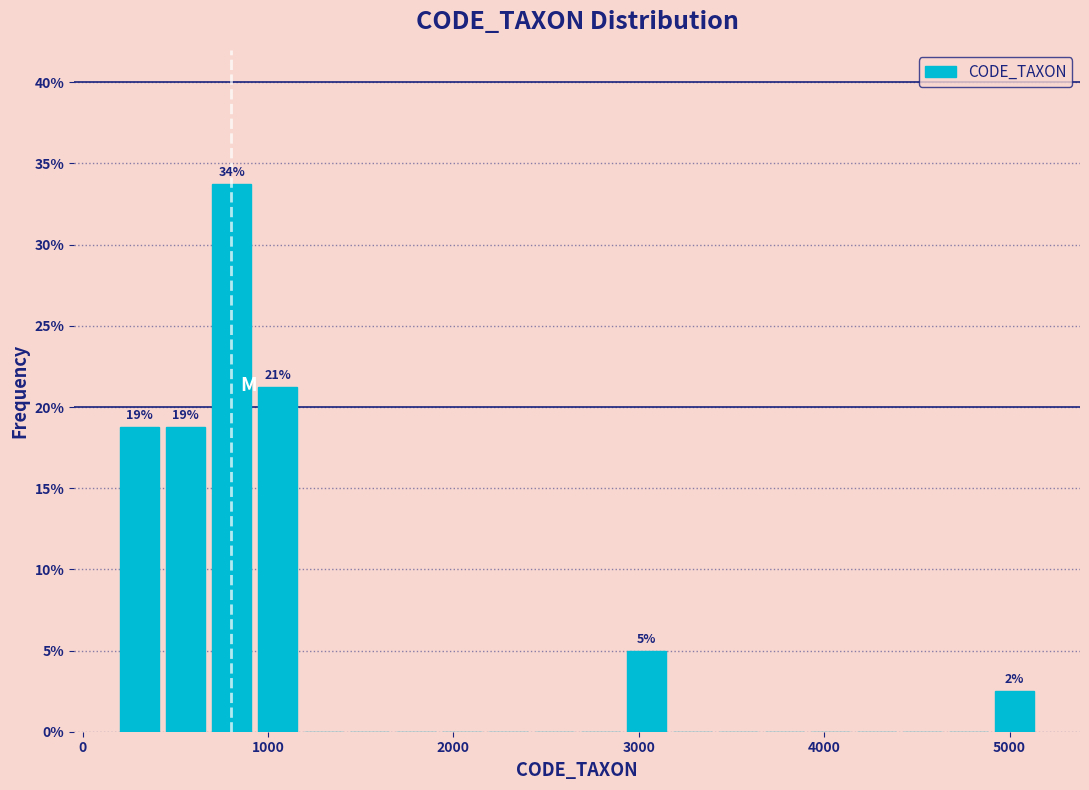

Read against the x-axis, roughly where is the centre of the tallest bar?

800